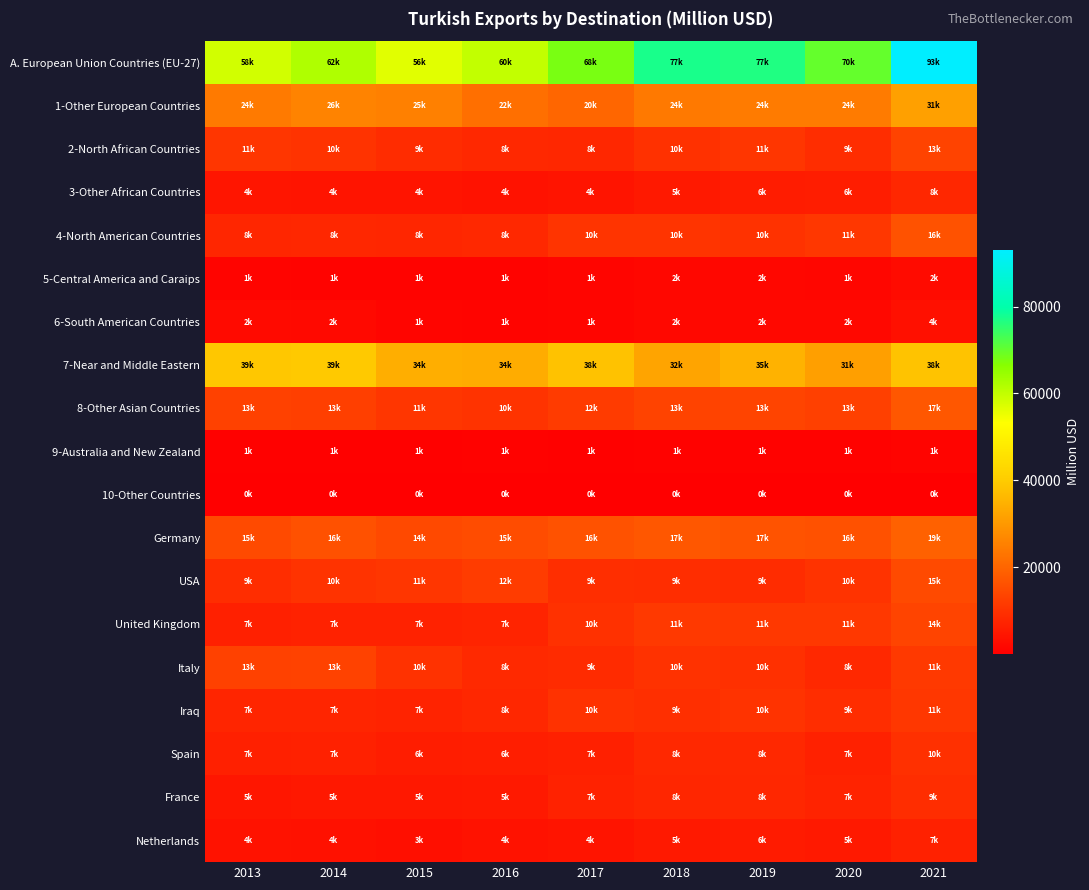

Reading left to right, list all the values displayed in this chart.

A. European Union Countries (EU-27): 2013=58238.6	2014=62140.3	2015=56478.7	2016=59981.4	2017=67987.3	2018=77429.2	2019=76727.8	2020=70019.7	2021=93082.1
1-Other European Countries: 2013=24089.2	2014=25921.9	2015=25302.6	2016=22055.8	2017=20229.6	2018=23921.0	2019=24445.9	2020=24406.4	2021=31471.9
2-North African Countries: 2013=10930.6	2014=10240.5	2015=8918.8	2016=8069.4	2017=7918.5	2018=9915.1	2019=10829.0	2020=9224.1	2021=13341.2
3-Other African Countries: 2013=4405.7	2014=4267.2	2015=4212.3	2016=3833.9	2017=4318.8	2018=5173.9	2019=5794.3	2020=6016.6	2021=7875.6
4-North American Countries: 2013=7619.9	2014=7908.1	2015=7737.8	2016=8092.6	2017=10359.4	2018=10411.5	2019=9956.8	2020=11188.5	2021=16406.5
5-Central America and Caraips: 2013=1081.1	2014=1037.7	2015=935.1	2016=957.8	2017=1272.6	2018=1648.5	2019=1766.9	2020=1452.9	2021=2443.4
6-South American Countries: 2013=2188.2	2014=1996.9	2015=1383.7	2016=1127.1	2017=1349.6	2018=1872.8	2019=1833.1	2020=1928.6	2021=3594.0
7-Near and Middle Eastern: 2013=39103.5	2014=39484.9	2015=34255.7	2016=33869.6	2017=38221.1	2018=32402.9	2019=35009.4	2020=31333.2	2021=38362.8
8-Other Asian Countries: 2013=12931.6	2014=12568.2	2015=10977.5	2016=10272.2	2017=11924.6	2018=13302.0	2019=13400.0	2020=12775.6	2021=17233.8
9-Australia and New Zealand: 2013=691.4	2014=641.2	2015=631.1	2016=766.5	2017=674.0	2018=825.0	2019=782.4	2020=837.3	2021=1127.7
10-Other Countries: 2013=201.1	2014=297.9	2015=148.8	2016=219.7	2017=239.1	2018=266.9	2019=290.4	2020=454.9	2021=325.4
Germany: 2013=14832.5	2014=16275.4	2015=14490.4	2016=15165.0	2017=16356.4	2018=17353.4	2019=16617.2	2020=15978.7	2021=19317.8
USA: 2013=9126.7	2014=10216.5	2015=10822.9	2016=11961.7	2017=9259.6	2018=9072.8	2019=8970.7	2020=10183.0	2021=14719.3
United Kingdom: 2013=6646.6	2014=6921.1	2015=7019.7	2016=7262.3	2017=9932.5	2018=11473.9	2019=11278.6	2020=11235.6	2021=13705.1
Italy: 2013=12949.9	2014=13154.1	2015=9966.7	2016=8496.1	2017=8788.0	2018=10047.5	2019=9753.0	2020=8082.6	2021=11474.6
Iraq: 2013=7474.3	2014=7486.5	2015=7152.8	2016=7857.7	2017=10109.8	2018=9437.0	2019=10223.3	2020=9142.0	2021=11131.3
Spain: 2013=6654.6	2014=6856.4	2015=6101.4	2016=6309.4	2017=6584.9	2018=8121.1	2019=8138.7	2020=6683.5	2021=9627.1
France: 2013=4554.4	2014=4977.5	2015=4948.4	2016=5228.6	2017=6895.2	2018=7655.3	2019=7945.6	2020=7195.2	2021=9120.1
Netherlands: 2013=3783.7	2014=3654.1	2015=3352.6	2016=3843.7	2017=4190.3	2018=5100.7	2019=5761.9	2020=5195.1	2021=6768.8